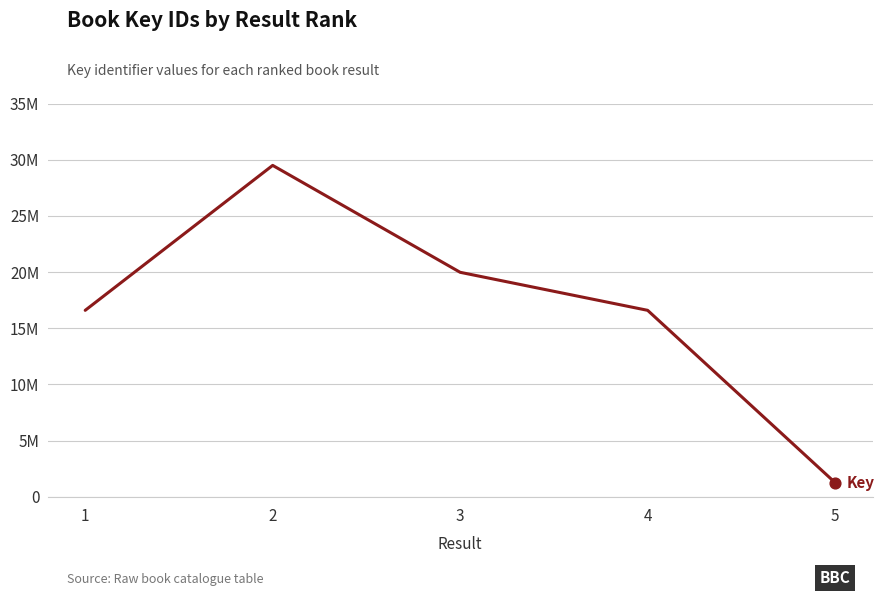

Which has a higher value, 5 or 1?

1